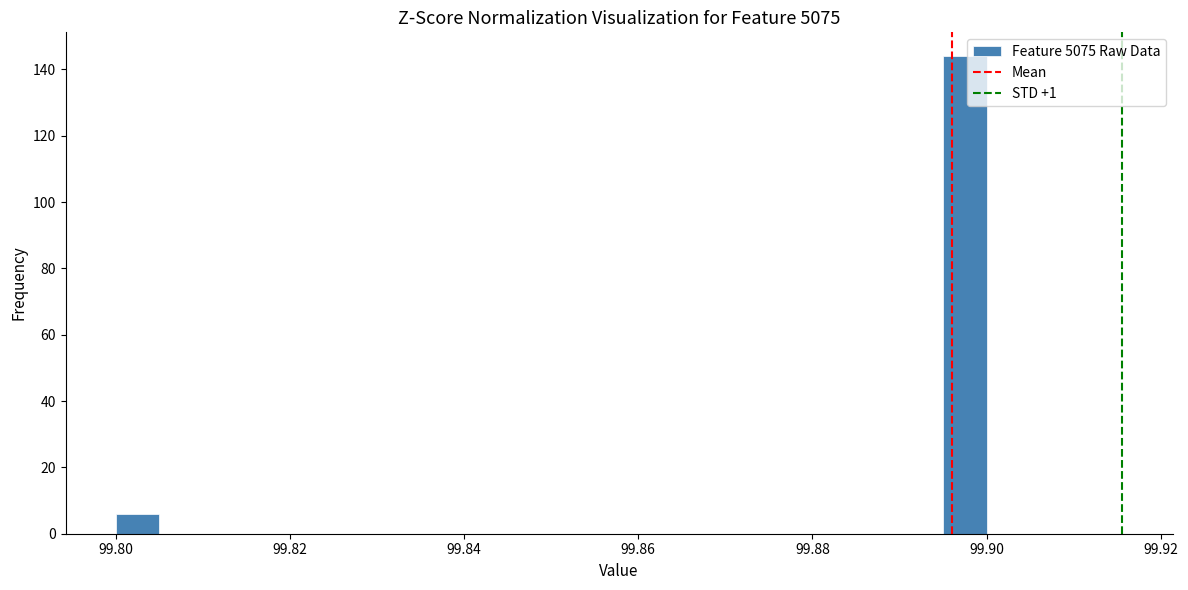

Around what value on the x-axis is the tallest bar? Give the approximate position of its centre, as read against the axis.

99.898